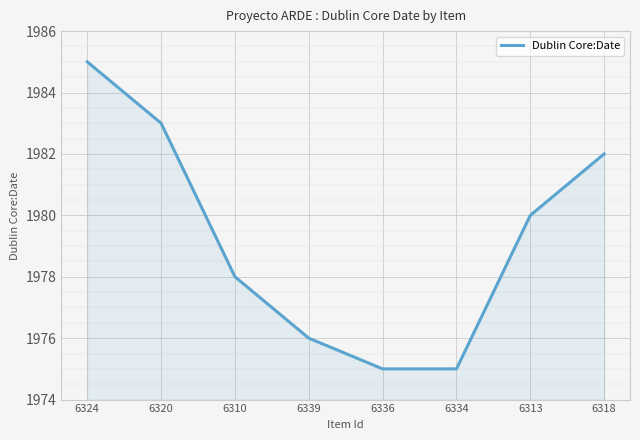

What is the greatest value displayed?

1985